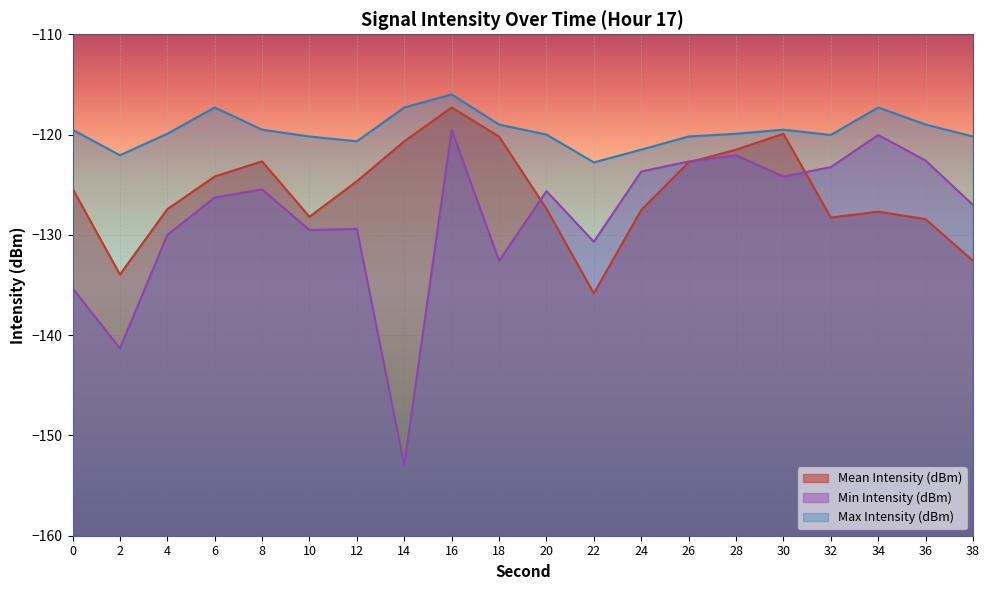

True or false: Min Intensity (dBm) and Mean Intensity (dBm) cross at least once.

True